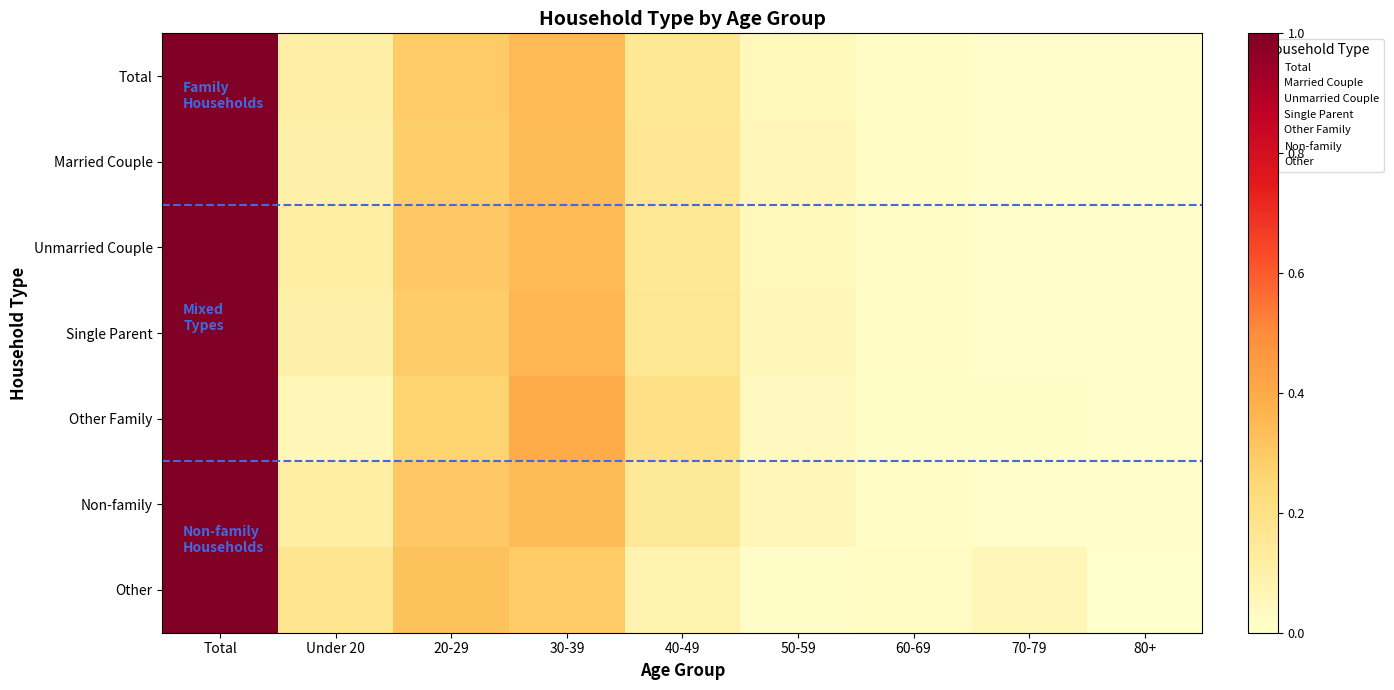

Reading left to right, what are all the values shown in this chart?

Total: Total=1.0	Under 20=0.1	20-29=0.3	30-39=0.3	40-49=0.2	50-59=0.0	60-69=0.0	70-79=0.0	80+=0.0
Married Couple: Total=1.0	Under 20=0.1	20-29=0.3	30-39=0.3	40-49=0.2	50-59=0.1	60-69=0.0	70-79=0.0	80+=0.0
Unmarried Couple: Total=1.0	Under 20=0.1	20-29=0.3	30-39=0.3	40-49=0.2	50-59=0.0	60-69=0.0	70-79=0.0	80+=0.0
Single Parent: Total=1.0	Under 20=0.1	20-29=0.3	30-39=0.4	40-49=0.2	50-59=0.1	60-69=0.0	70-79=0.0	80+=0.0
Other Family: Total=1.0	Under 20=0.1	20-29=0.3	30-39=0.4	40-49=0.2	50-59=0.0	60-69=0.0	70-79=0.0	80+=0.0
Non-family: Total=1.0	Under 20=0.1	20-29=0.3	30-39=0.3	40-49=0.1	50-59=0.1	60-69=0.0	70-79=0.0	80+=0.0
Other: Total=1.0	Under 20=0.2	20-29=0.3	30-39=0.3	40-49=0.1	50-59=0.0	60-69=0.0	70-79=0.1	80+=0.0